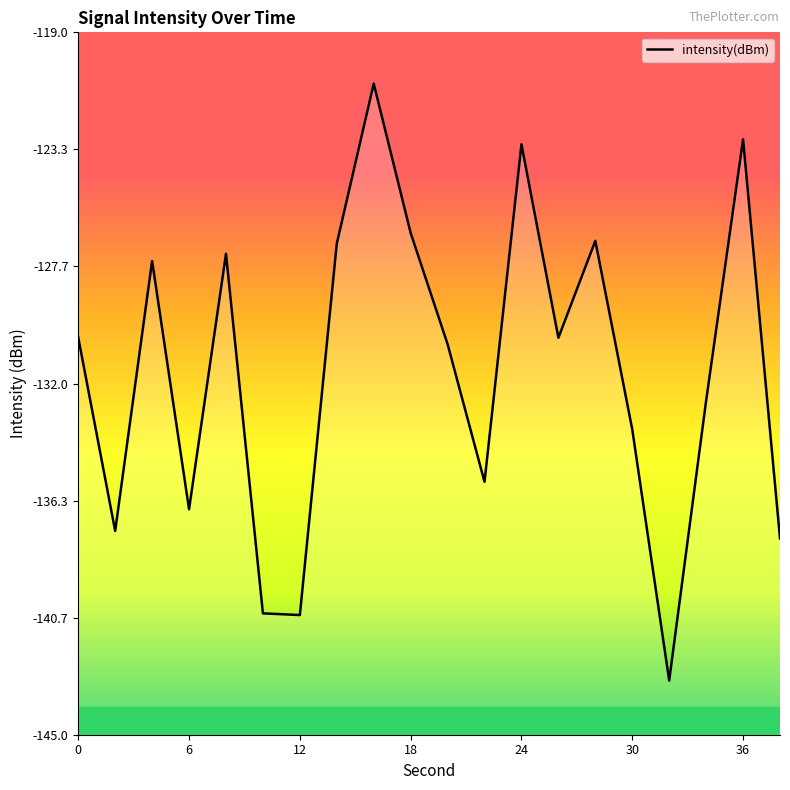

What is the value of the 12th point from the left?

-135.6